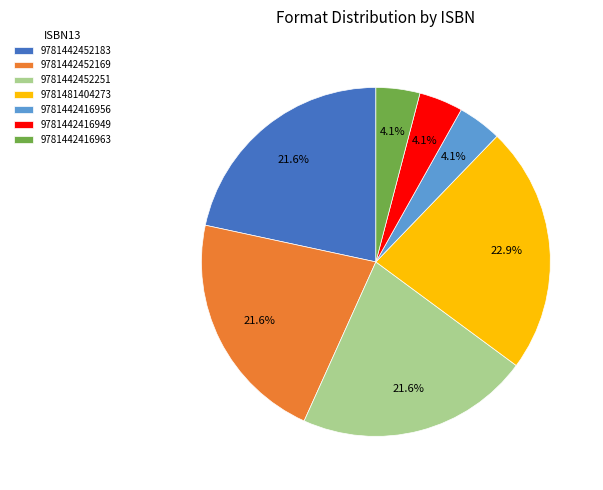

What is the ratio of the value at 9781442452169 to the value at 9781442416949?

5.3